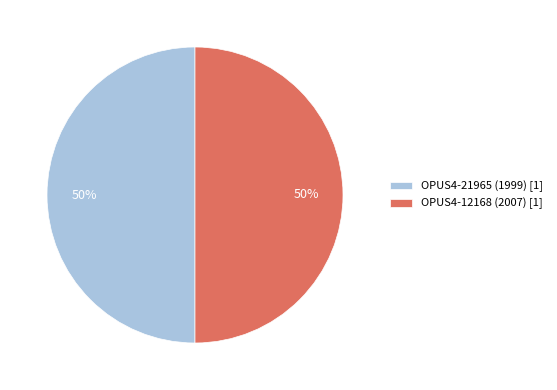

Combined, do OPUS4-12168 (2007) [1] and OPUS4-21965 (1999) [1] account for over 50%?

Yes